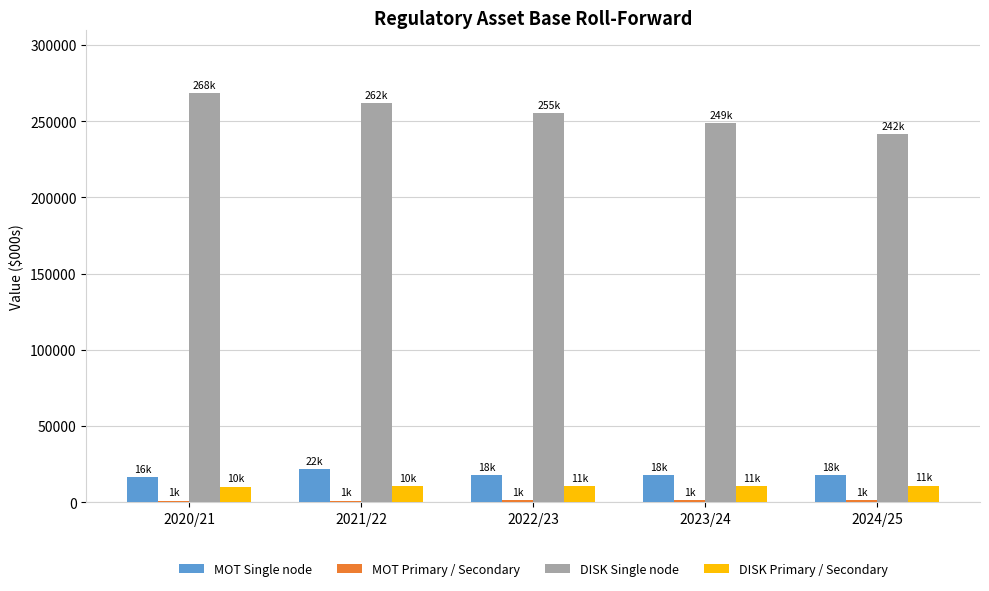

What is the sum of the MOT Single node values at 2020/21 and 2021/22?

38005.0